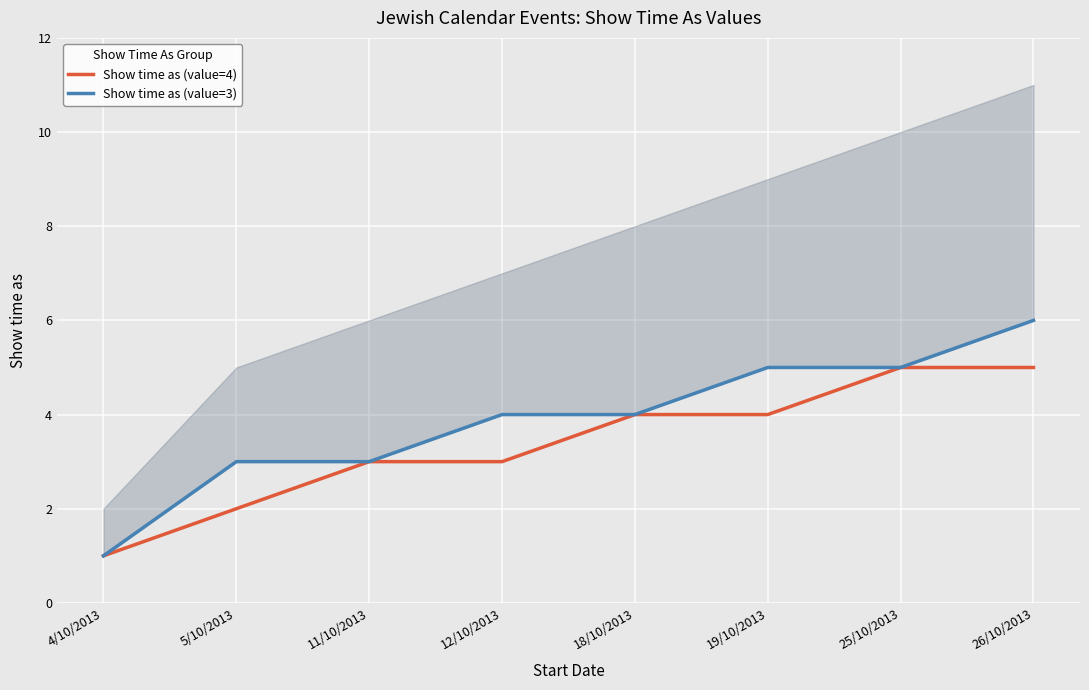

True or false: Show time as (value=3) has a value of 1 at 4/10/2013.

False